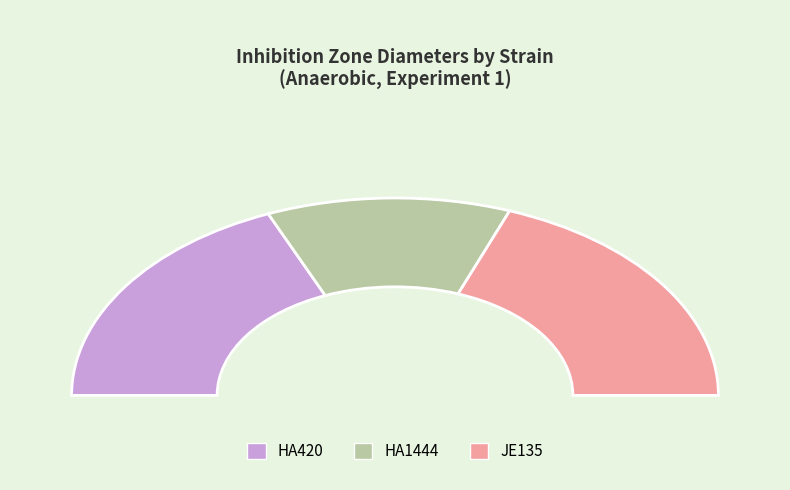

Count the number of slices in the pie.

3